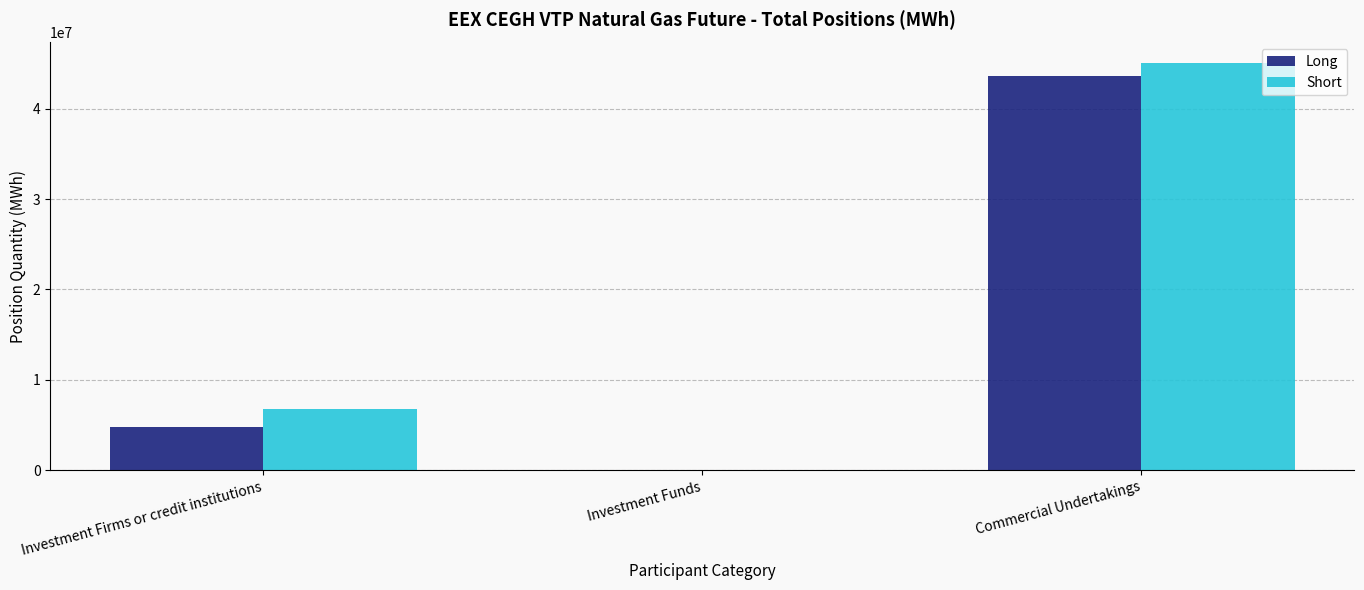

What is the maximum value shown in the chart?

45077719